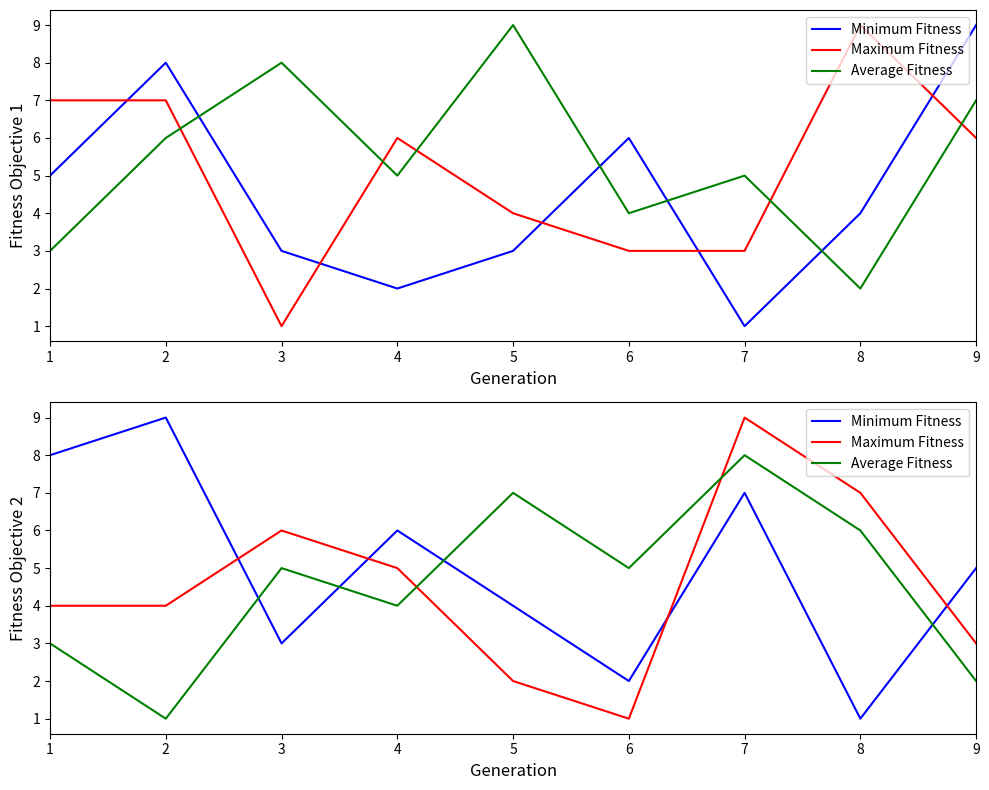

How many interior local peaks does the Minimum Fitness series have?

3